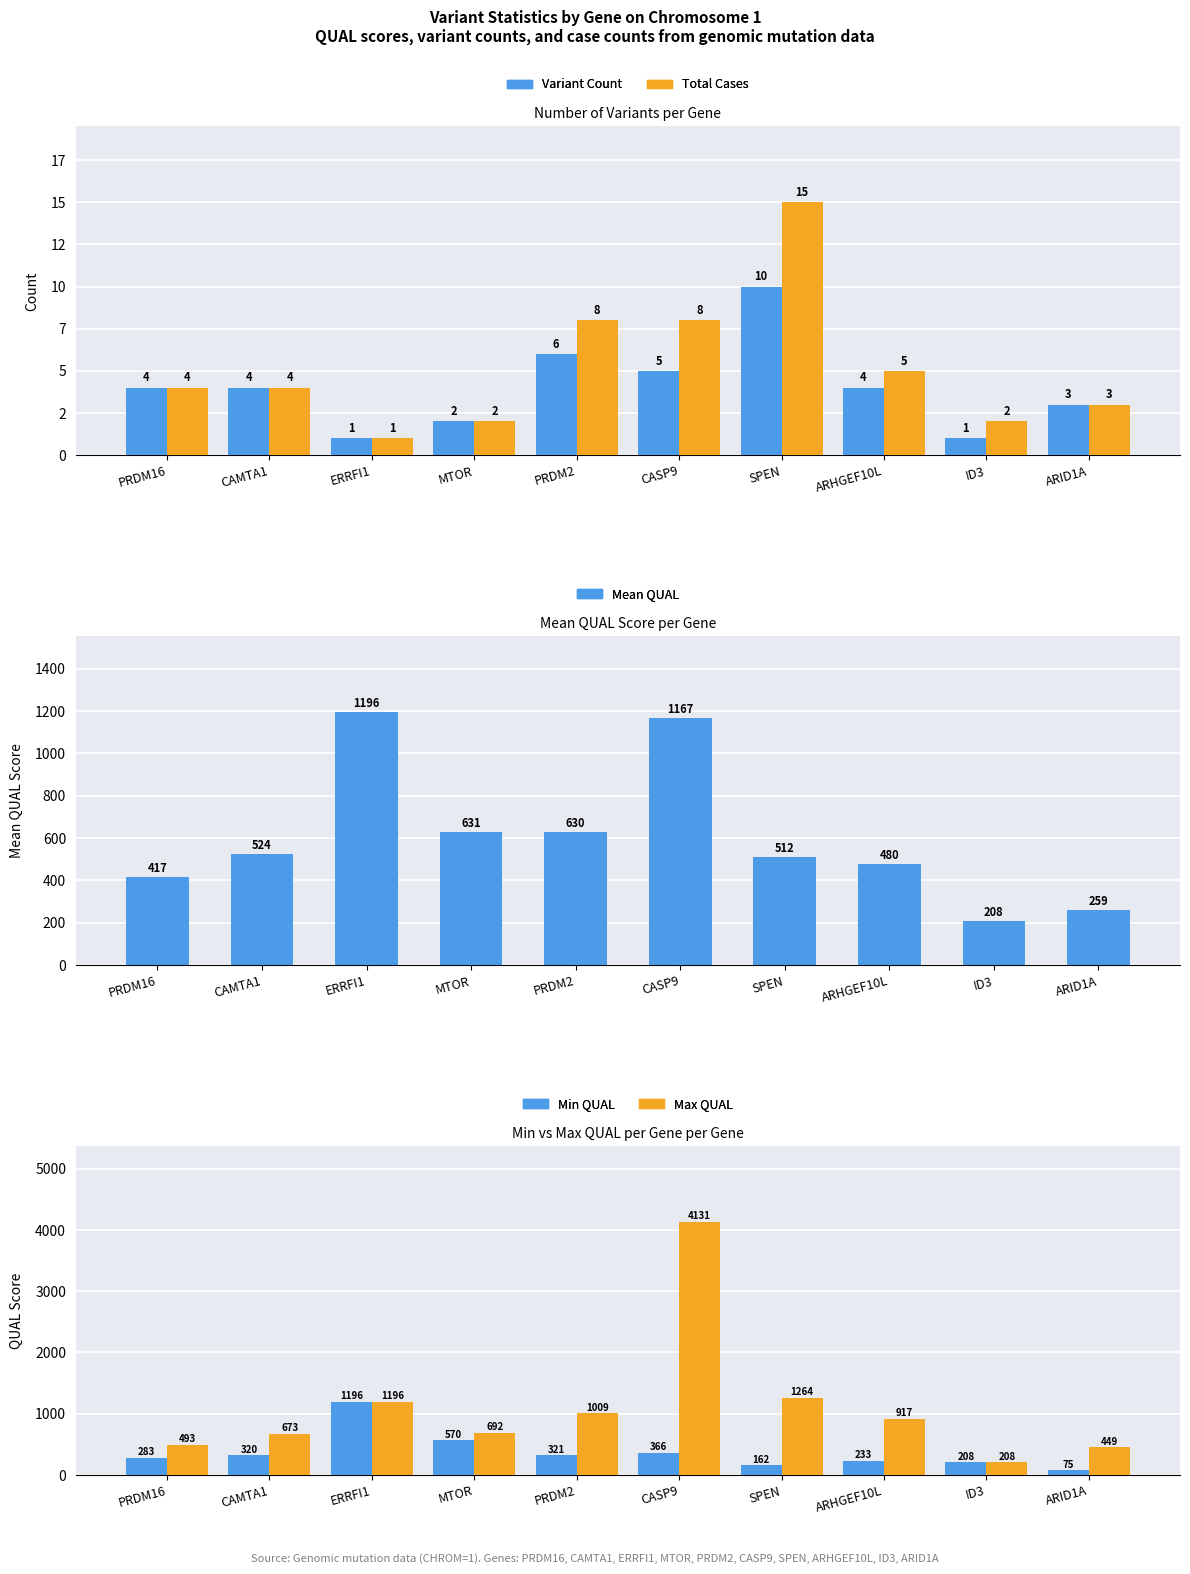

Where does the Min QUAL series first go above 319?

CAMTA1